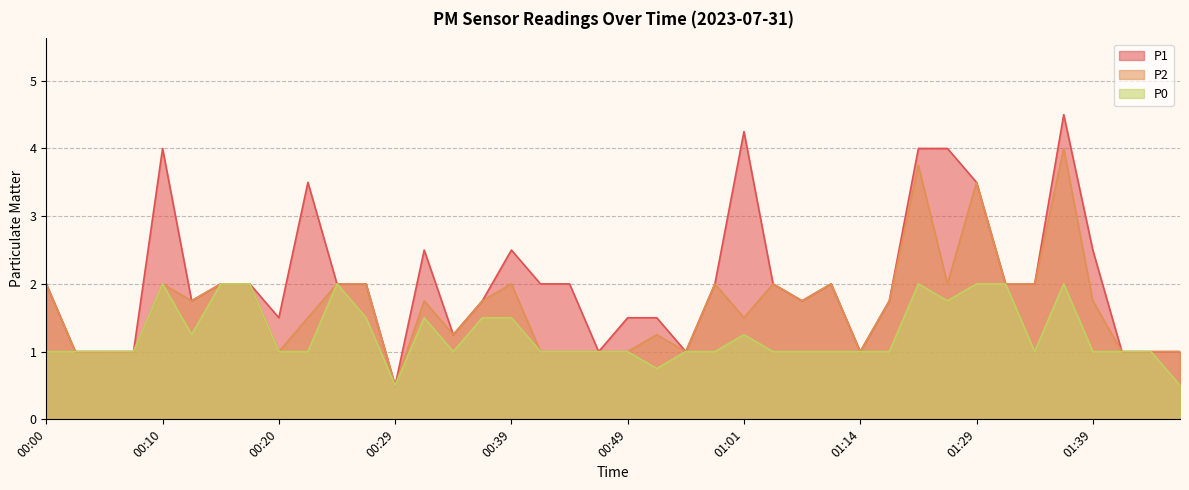

Which series has the largest total across all categories?

P1